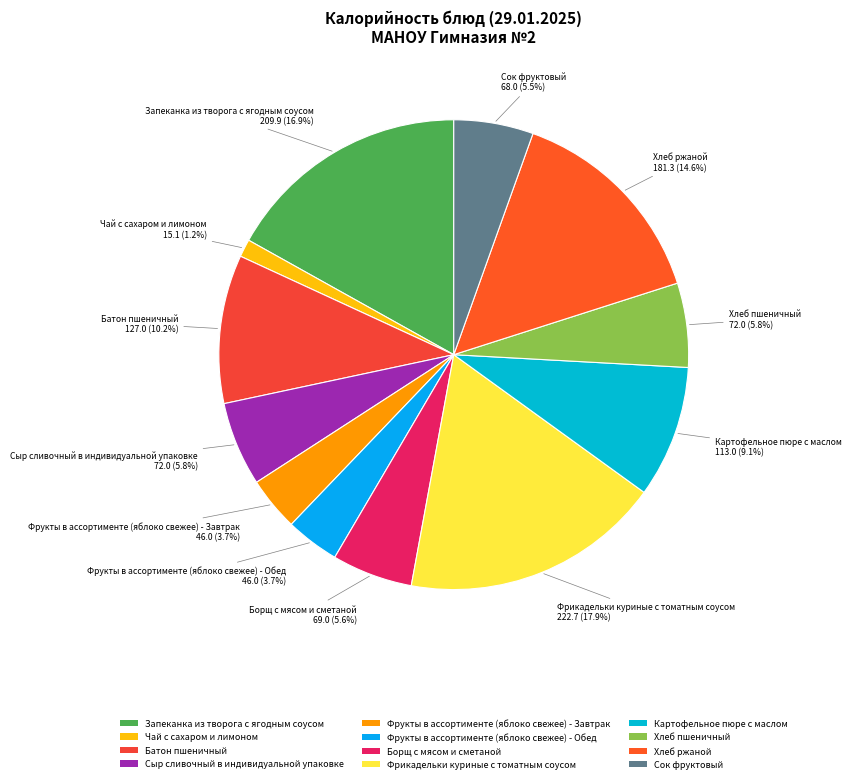

To the nearest percent, what percentage of the pie is Фрикадельки куриные с томатным соусом?

18%